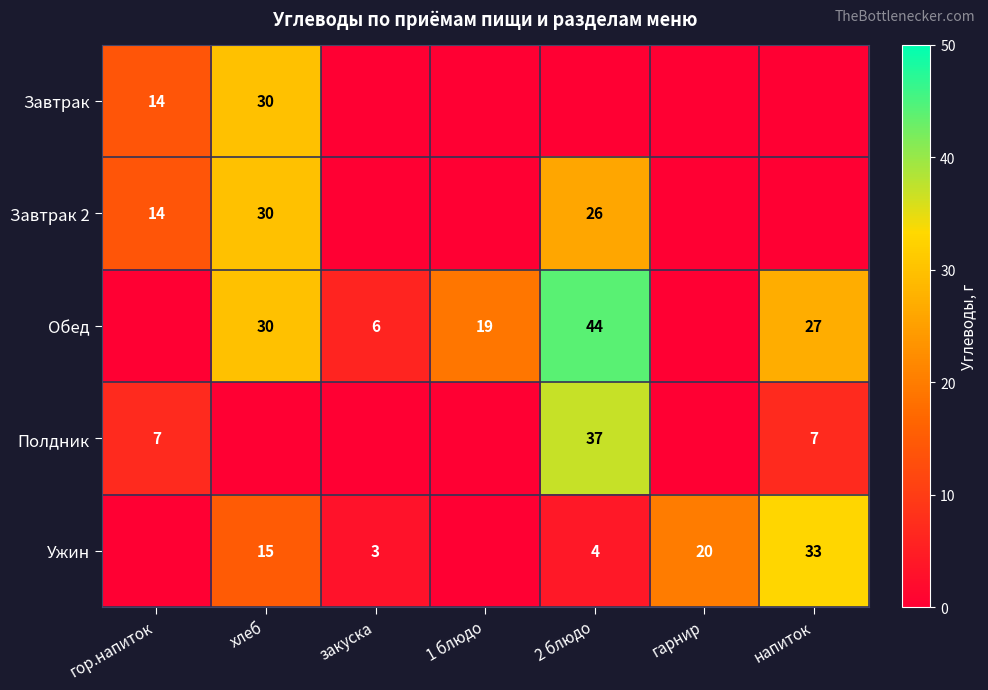

True or false: Завтрак 2 has a value of 14 at гор.напиток.

True